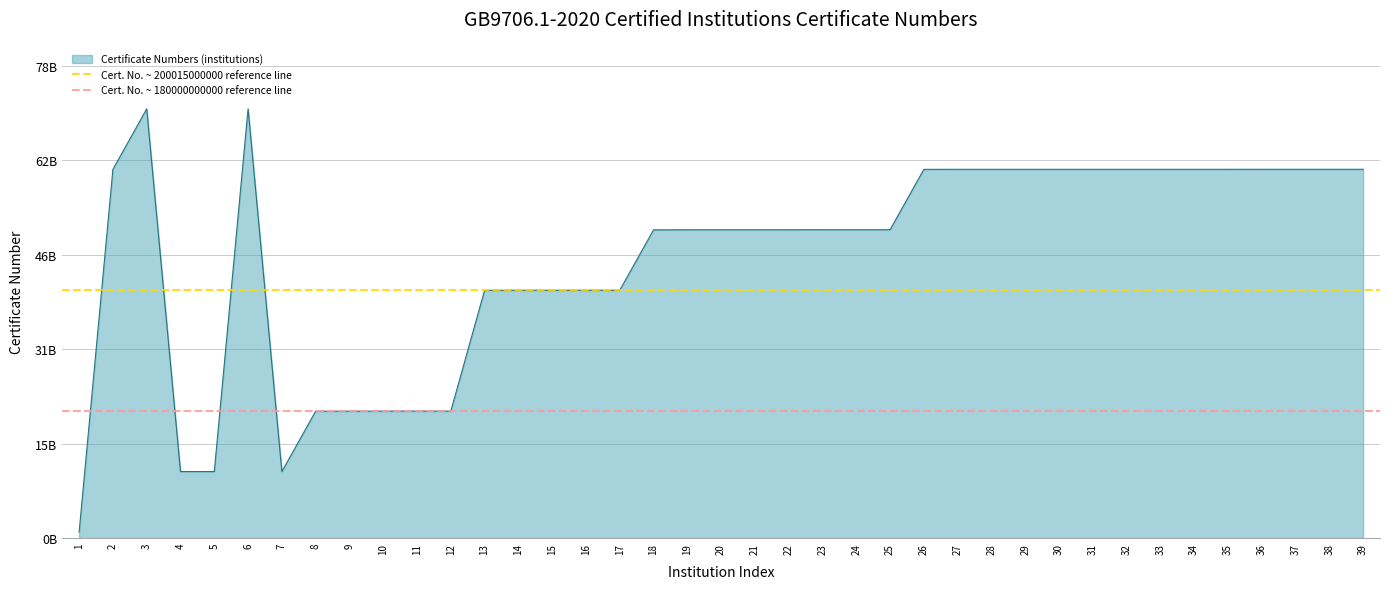

What is the difference between the highest and lowest values at 2?

20015000000